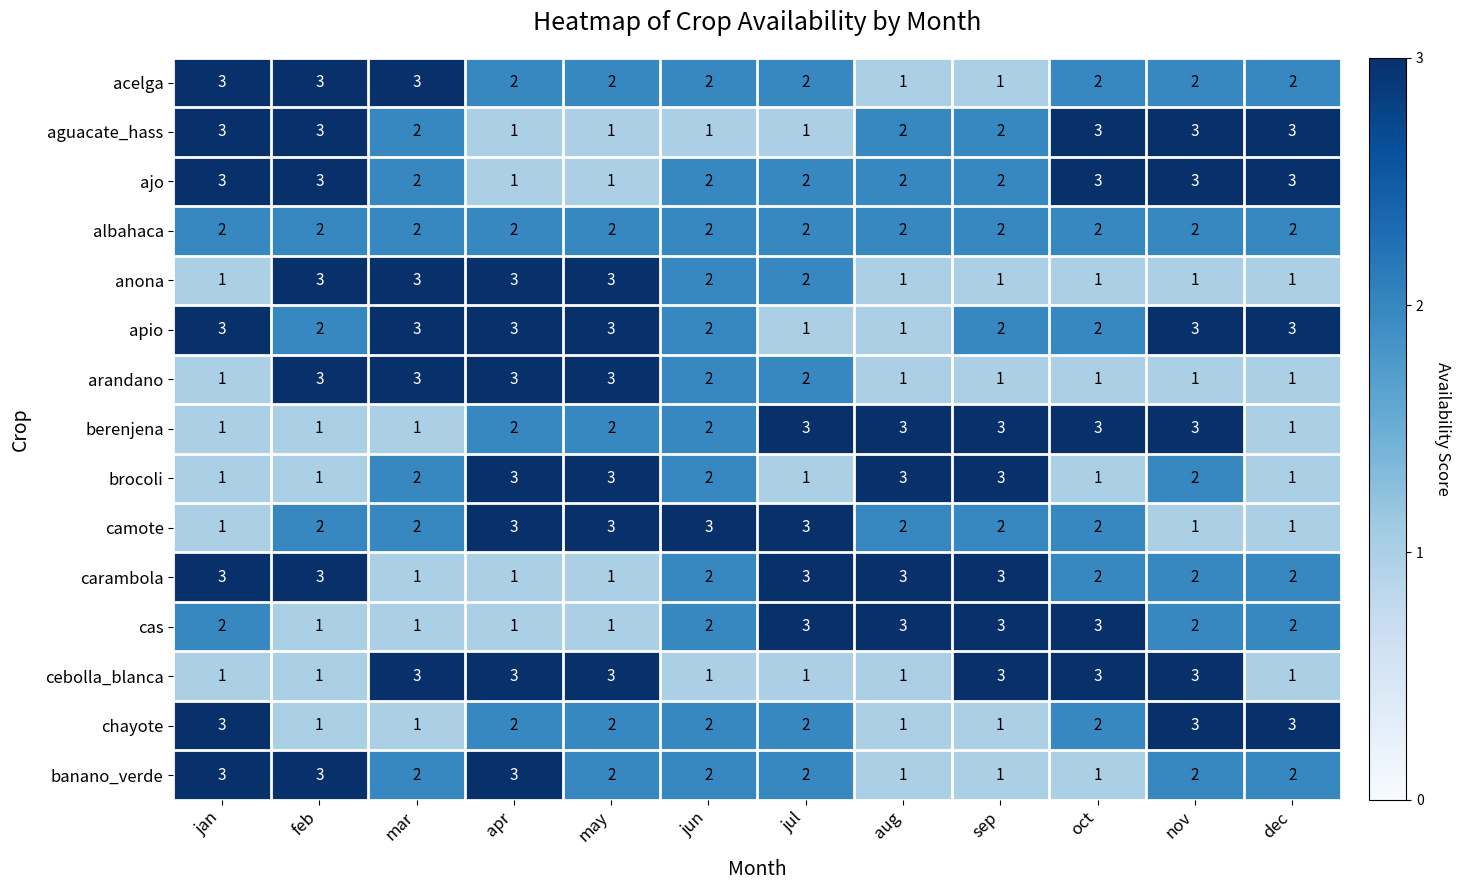

What is the spread (max minus min) of values at feb?

2